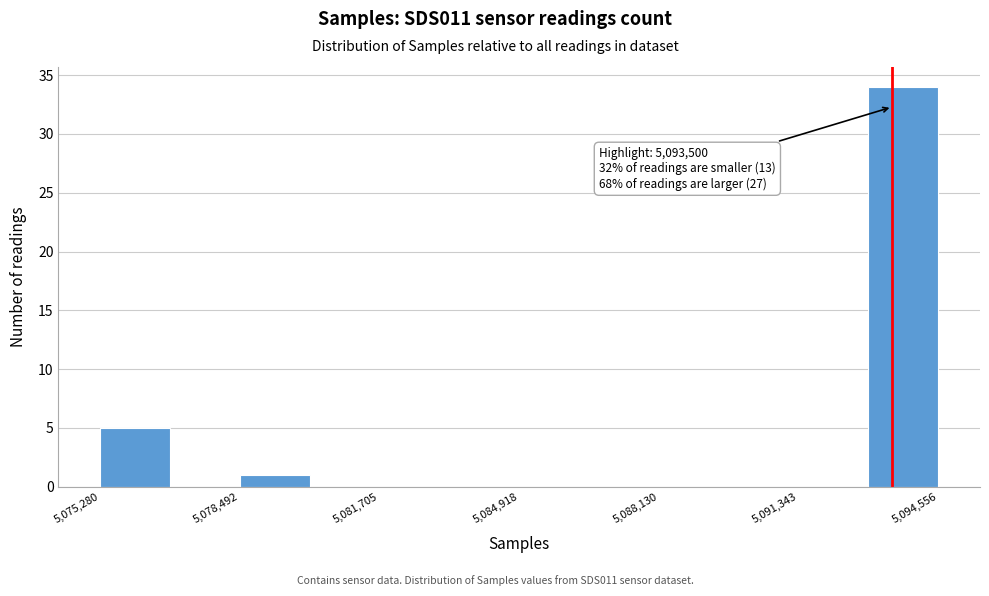

Read against the x-axis, roughly where is the centre of the tallest bar?

5094000